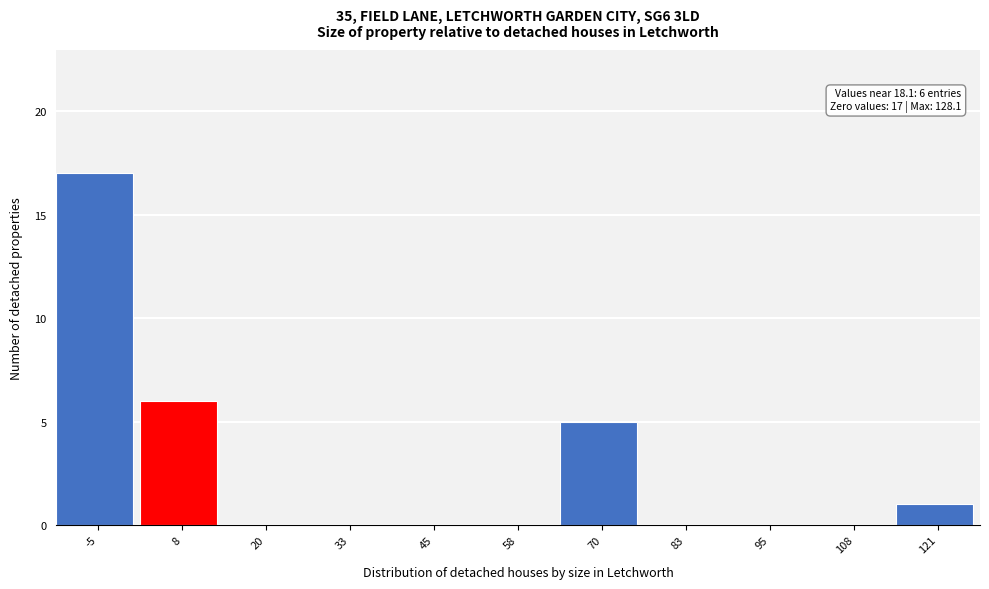

Reading right to left, transcribe all the data shown in this chart.

121=1	108=0	95=0	83=0	70=5	58=0	45=0	33=0	20=0	8=6	-5=17